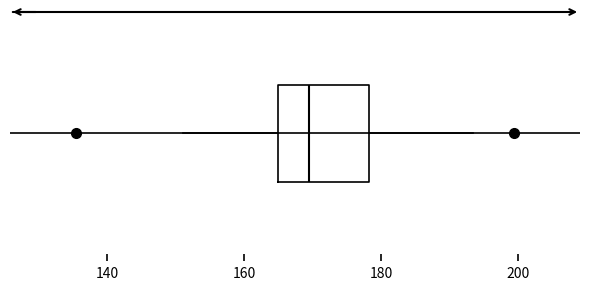

Transcribe this box plot: give where the median line is, the range the box spans, and where the two whiskers end, as read against the x-axis. The values are not printed on the chart, so give them approximately, as read against the axis.

median 170, box 164 to 178, whiskers 152 to 194